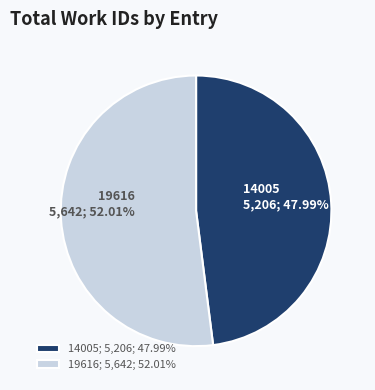

To the nearest percent, what percentage of the pie is 19616?

52%